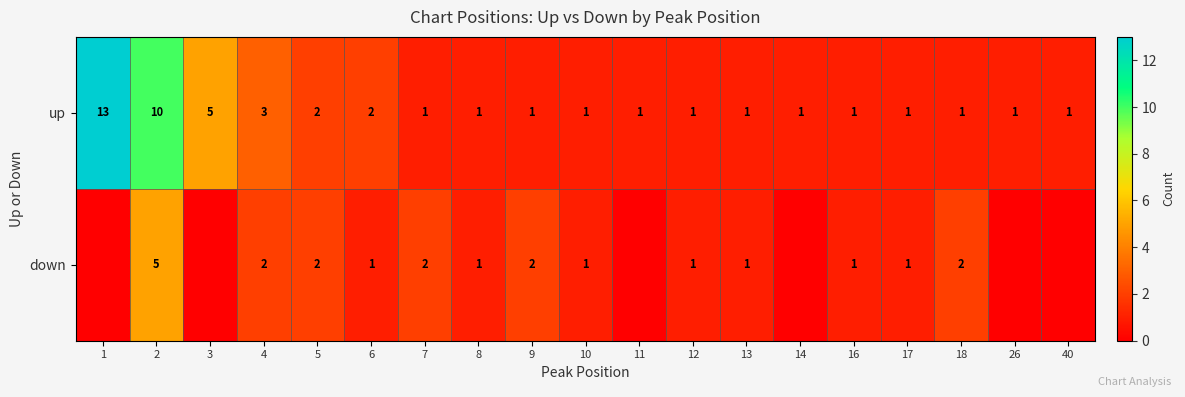

What is the highest value of the up series?

13